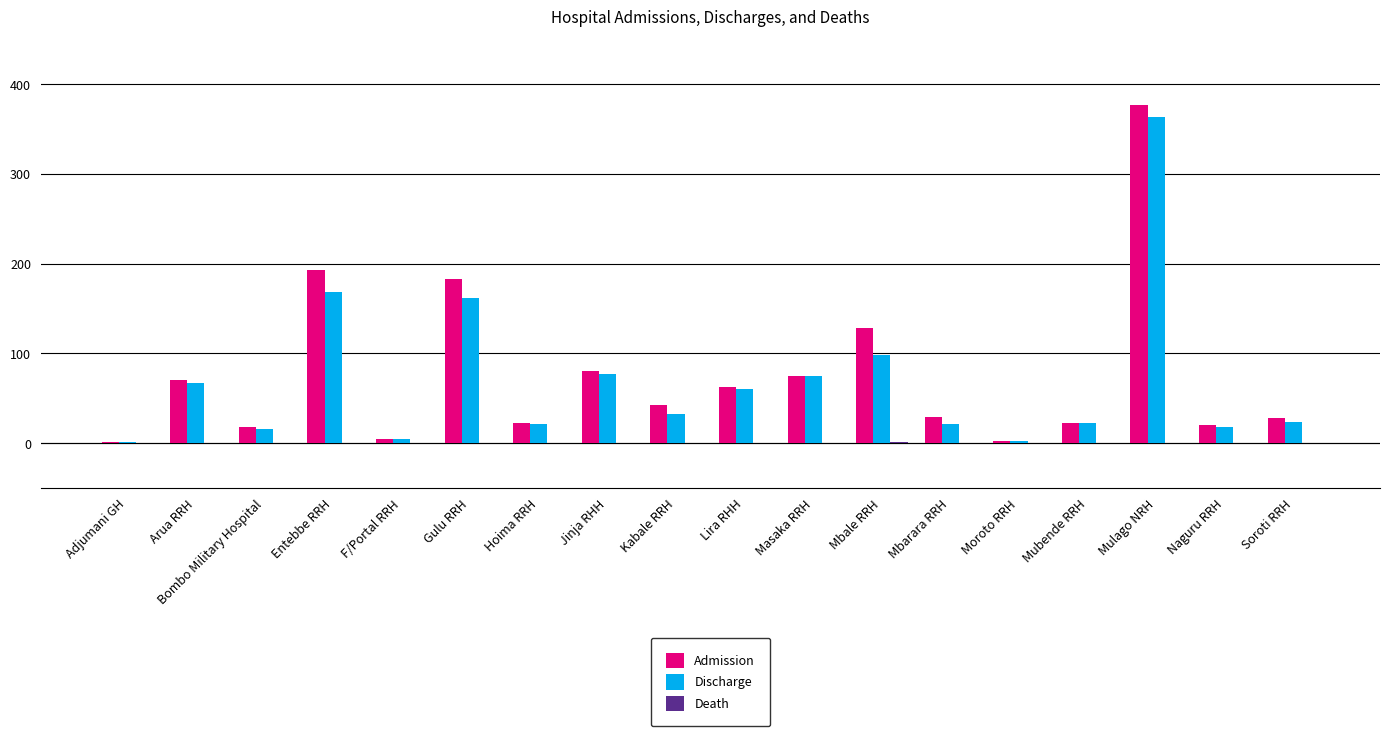

Which series has the largest total across all categories?

Admission